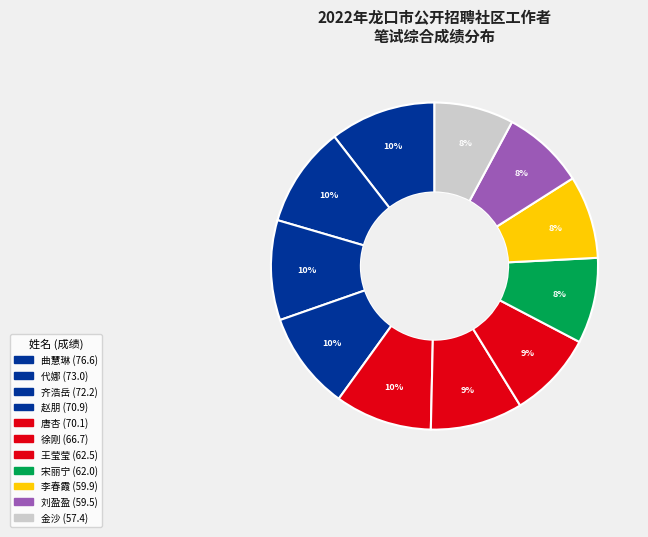

To the nearest percent, what percentage of the pie is 曲慧琳?

10%